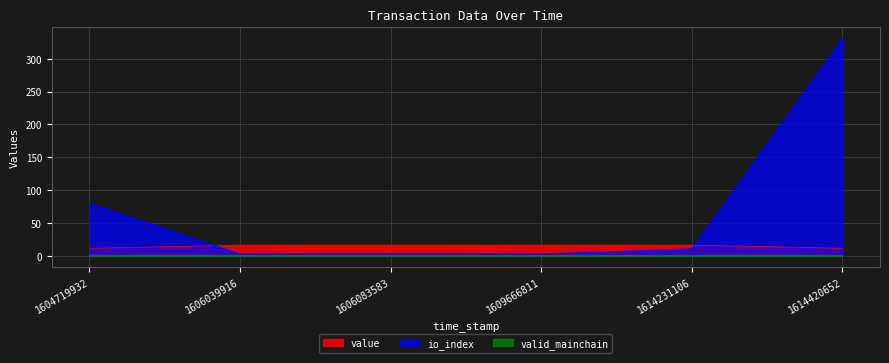

Between 1606083583 and 1609666811, which series saw the biggest shift?

io_index